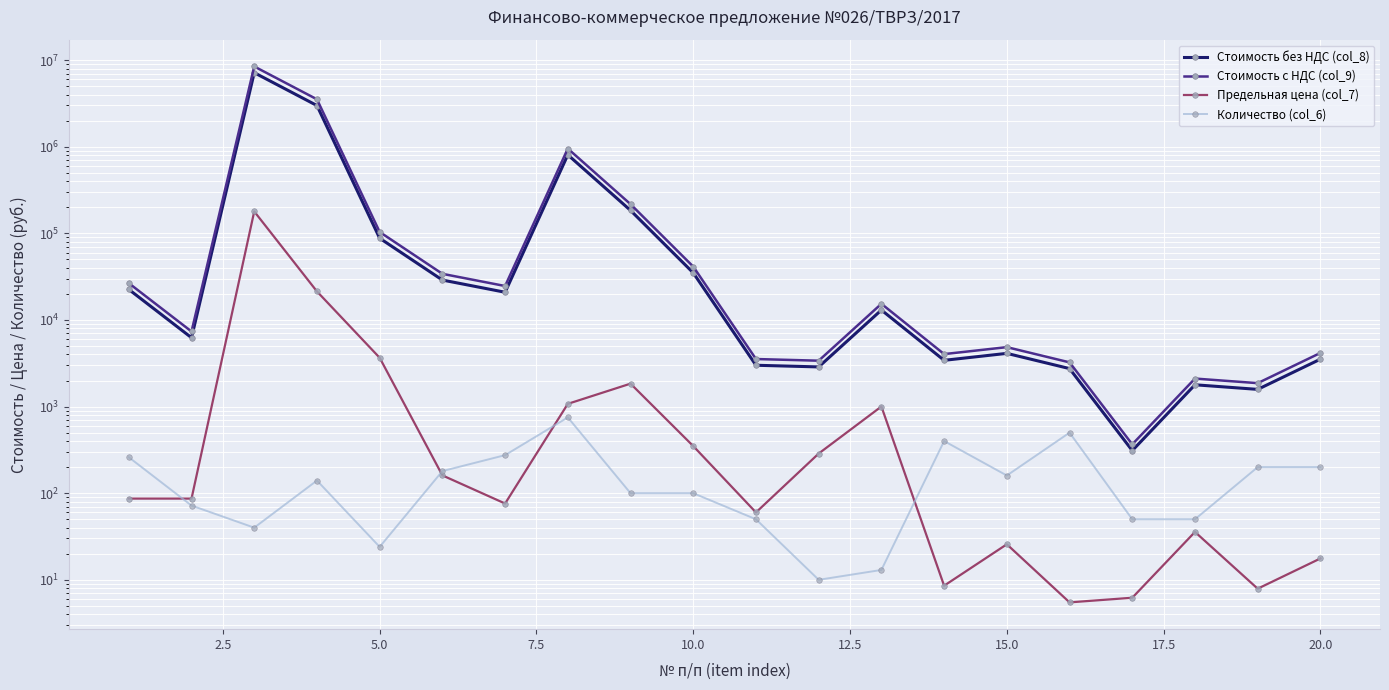

Reading left to right, list all the values displayed in this chart.

Стоимость без НДС (col_8): 22529.0	6238.8	7160000.0	2989980.0	87868.8	28899.0	20894.5	806587.5	184000.0	35000.0	3000.0	2870.0	13026.9	3420.0	4115.2	2745.0	310.5	1785.0	1580.0	3528.0
Стоимость с НДС (col_9): 26584.2	7361.8	8448800.0	3528176.4	103685.2	34100.8	24655.5	951773.2	217120.0	41300.0	3540.0	3386.6	15371.8	4035.6	4855.9	3239.1	366.4	2106.3	1864.4	4163.0
Предельная цена (col_7): 86.7	86.7	179000.0	21357.0	3661.2	160.6	76.0	1075.5	1840.0	350.0	60.0	287.0	1002.1	8.6	25.7	5.5	6.2	35.7	7.9	17.6
Количество (col_6): 260.0	72.0	40.0	140.0	24.0	180.0	275.0	750.0	100.0	100.0	50.0	10.0	13.0	400.0	160.0	500.0	50.0	50.0	200.0	200.0